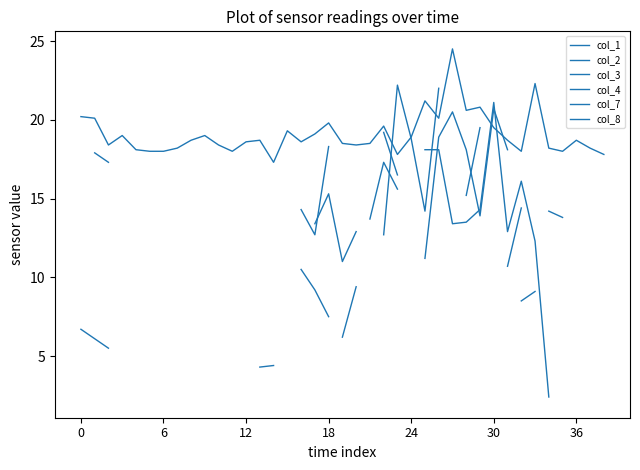

Which category has the highest value across all series?

27